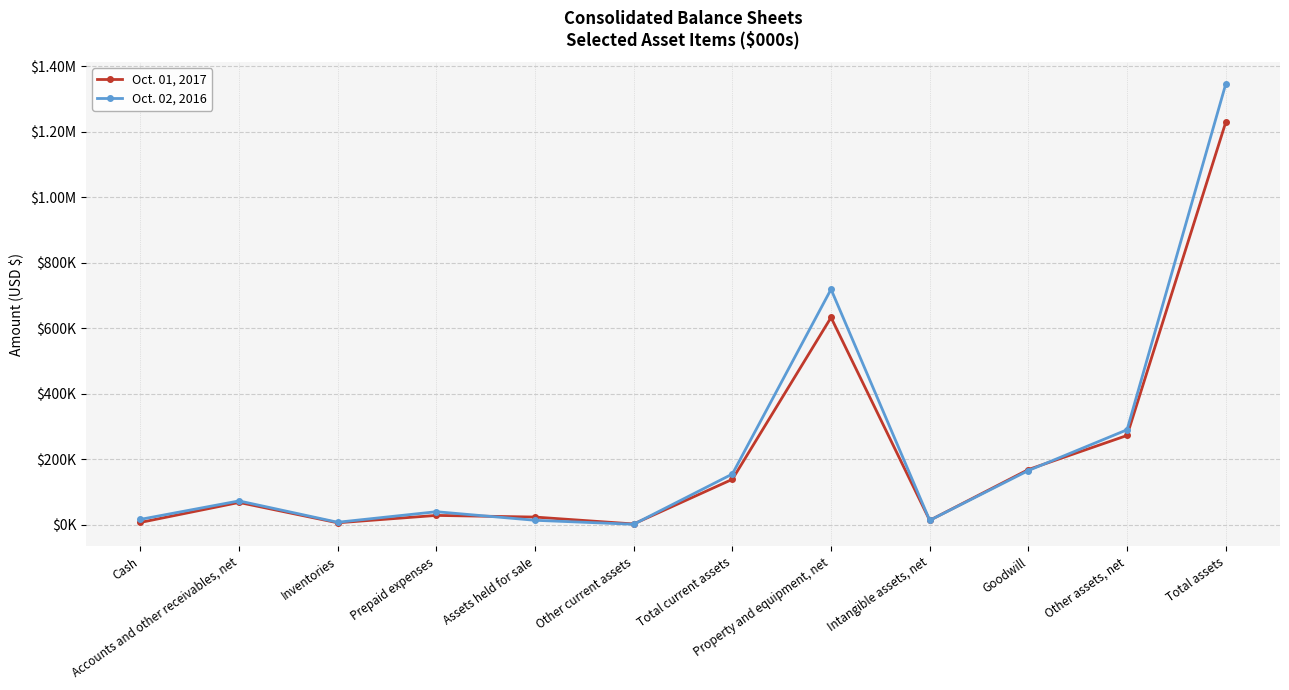

At which category does Oct. 01, 2017 reach its first local peak?

Accounts and other receivables, net